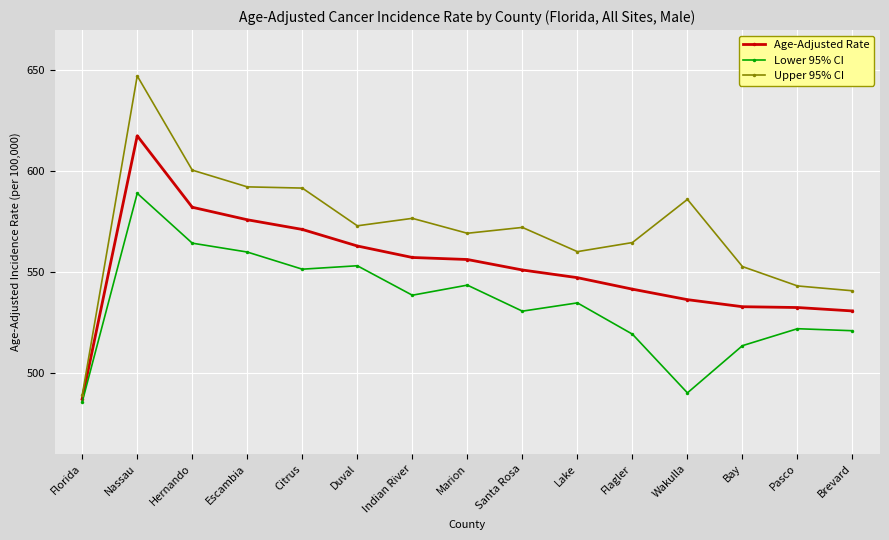

True or false: Age-Adjusted Rate and Upper 95% CI cross at least once.

False